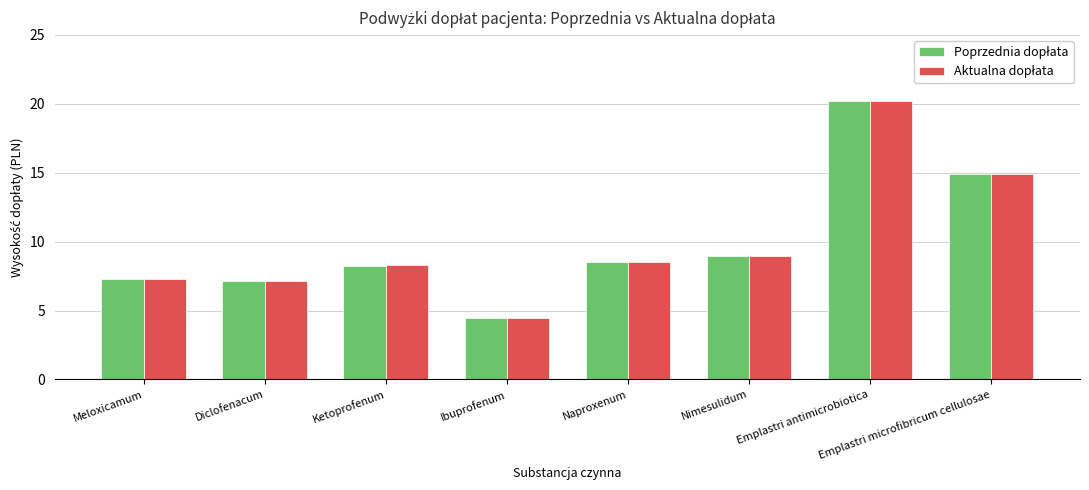

What is the minimum value shown in the chart?

4.5